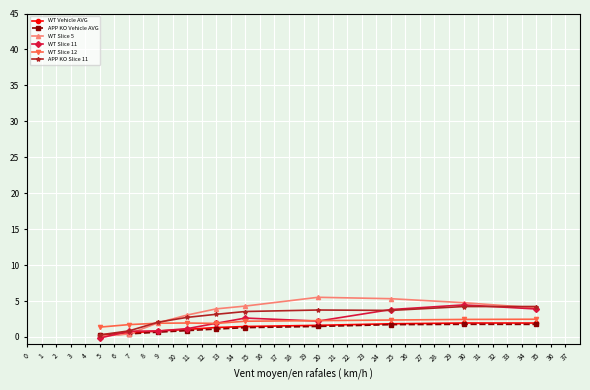

True or false: APP KO Vehicle AVG has more than 0 points higher than both neighbors.

True